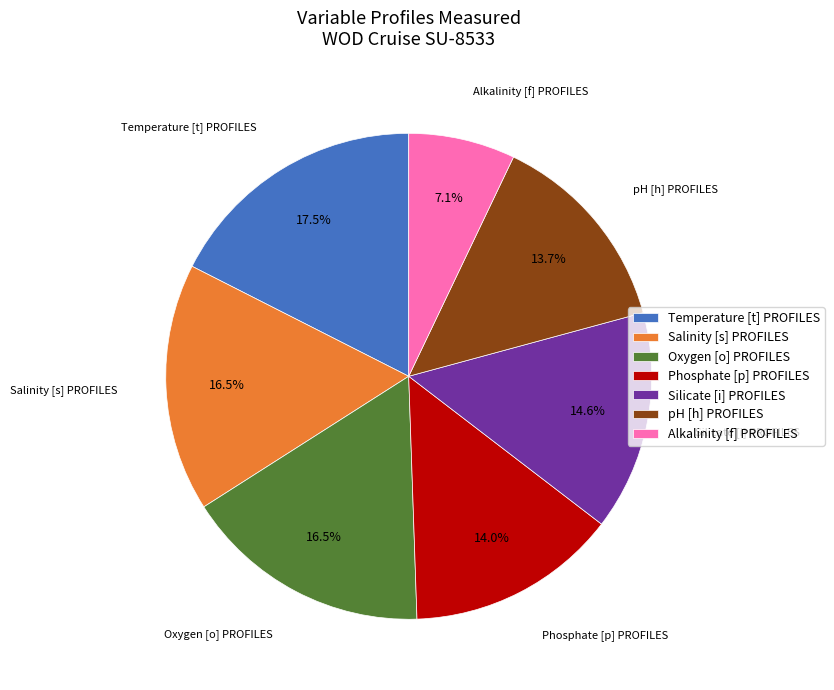

Is there a majority slice in this chart?

No